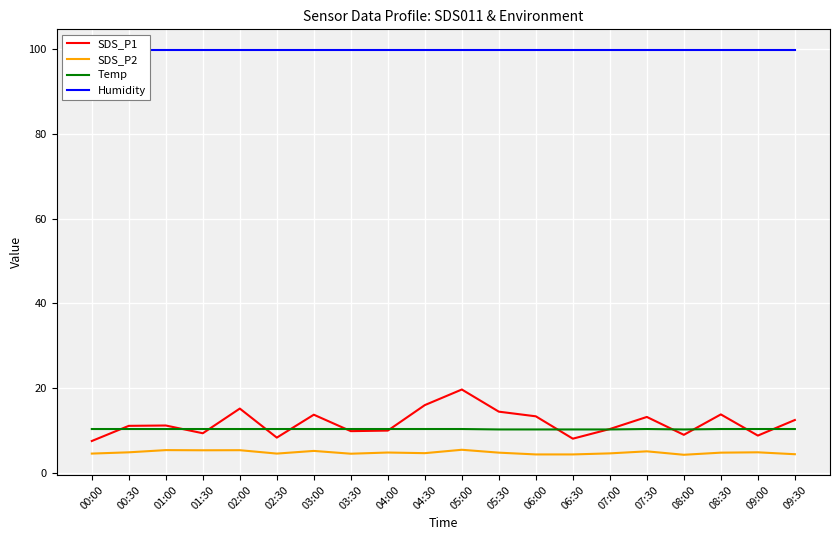

Is it true that SDS_P1 equals 5.7 at 09:30?

False